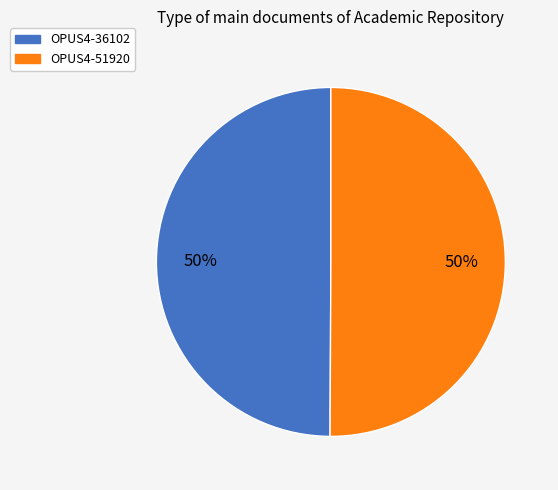

True or false: OPUS4-36102 accounts for 50% of the total.

True